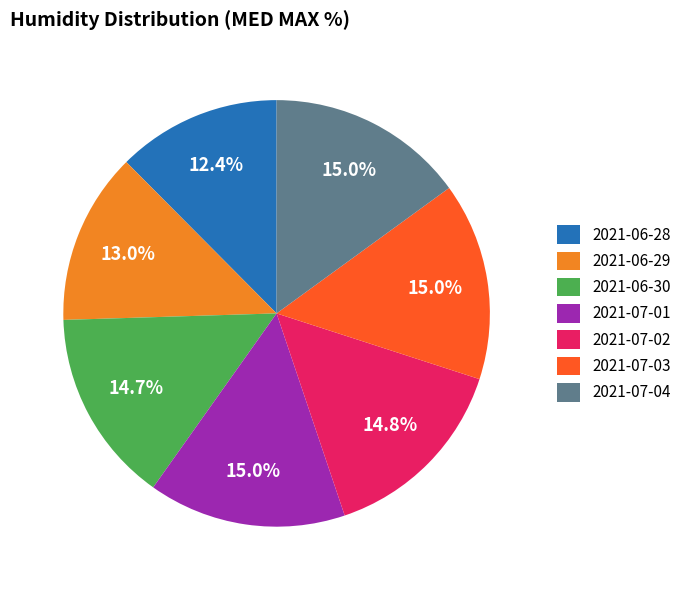

The 2021-07-02 slice represents 8% of the pie. True or false?

False